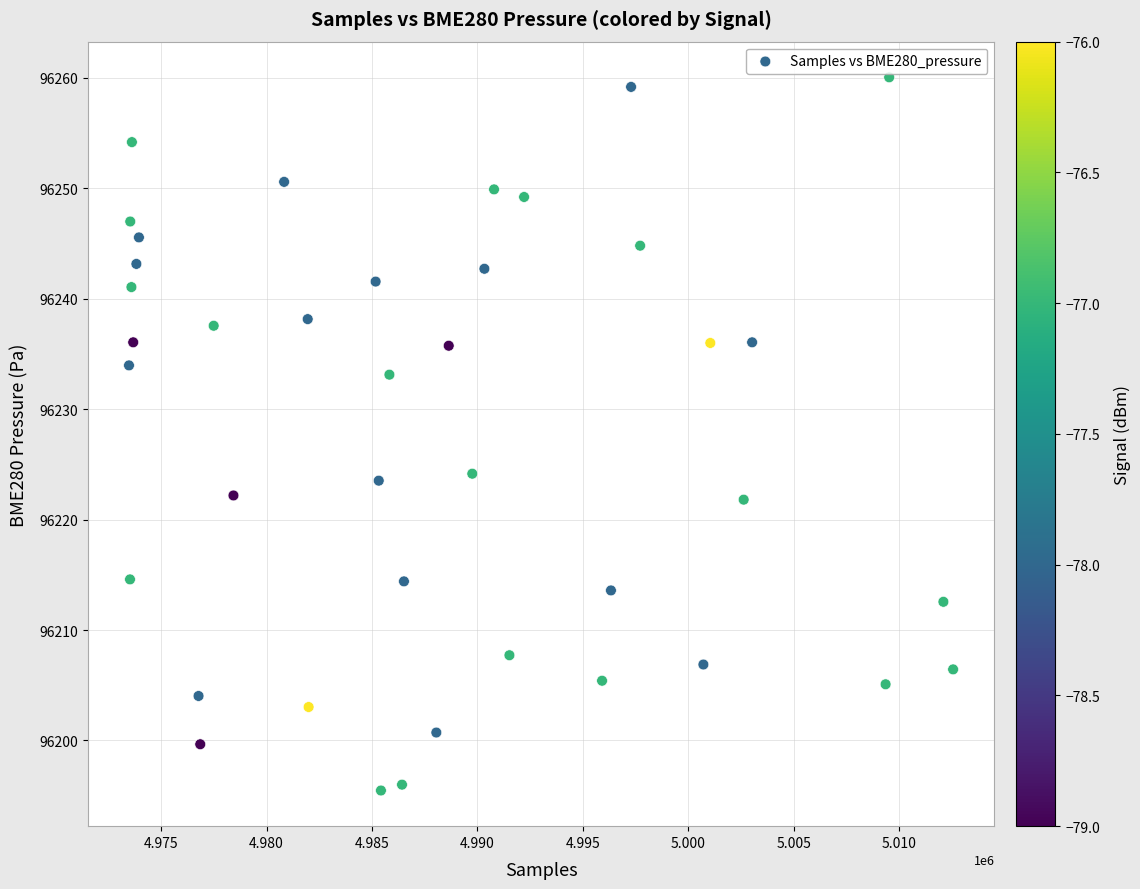

What is the range of X values (max minus min)?

39080.0